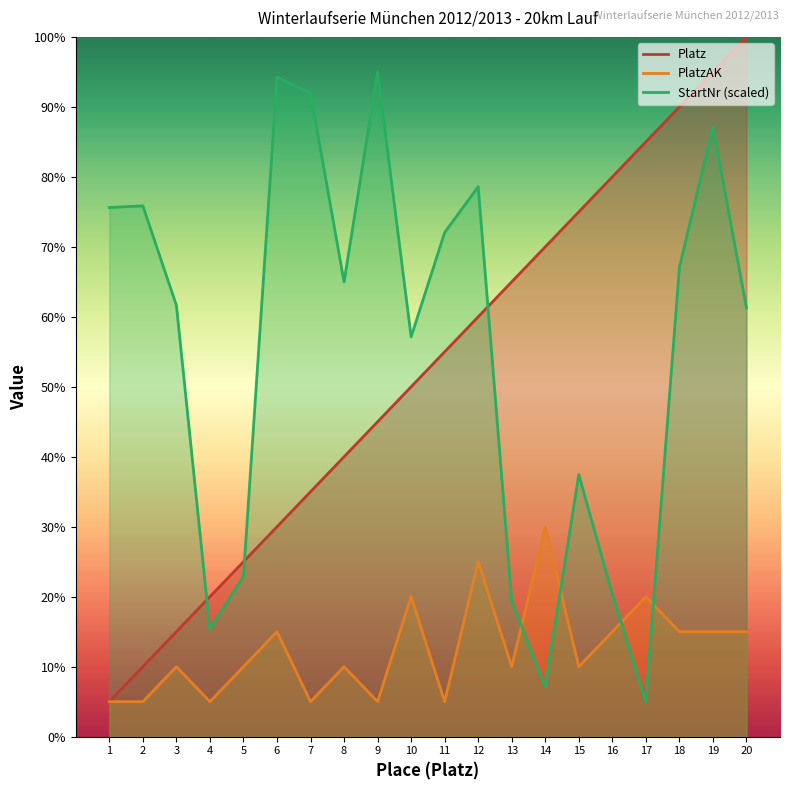

True or false: Platz has more than 0 points higher than both neighbors.

False